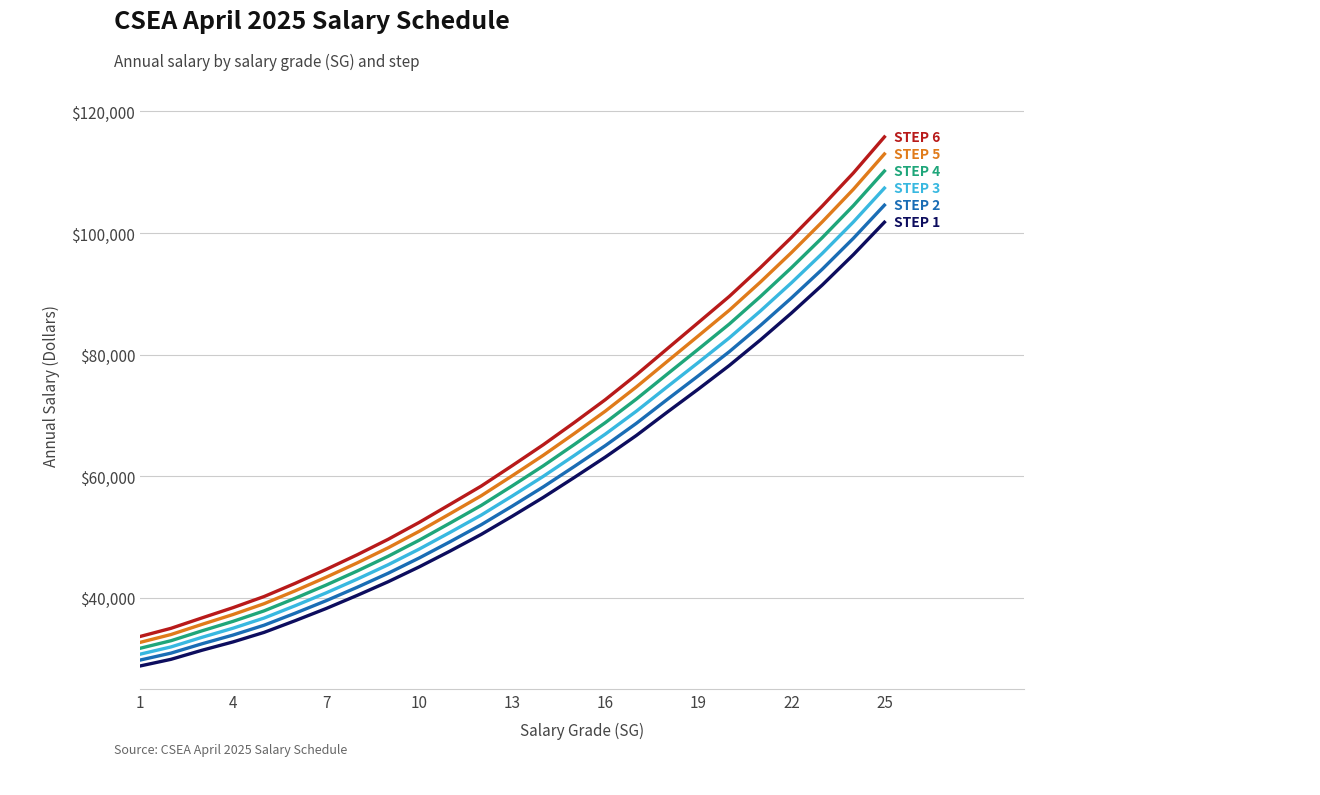

What is the greatest value displayed?

115801